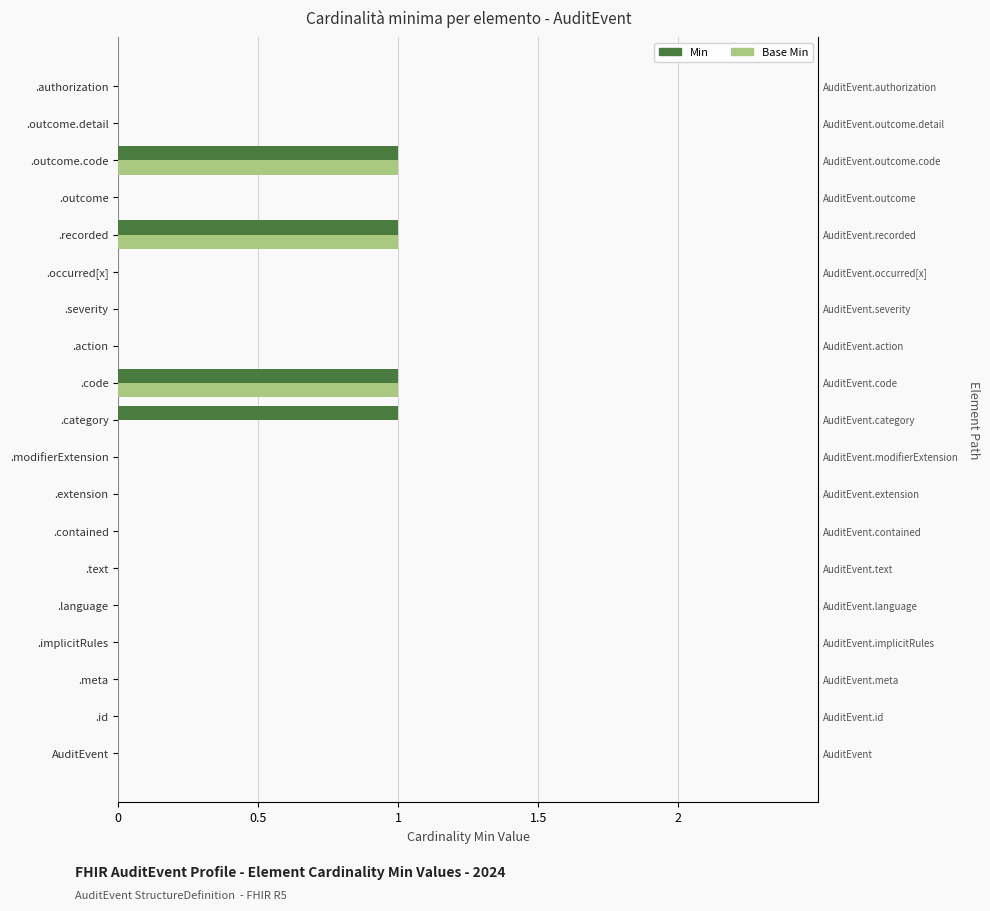

Rank the series at .outcome.code from lowest to highest value.

Min, Base Min